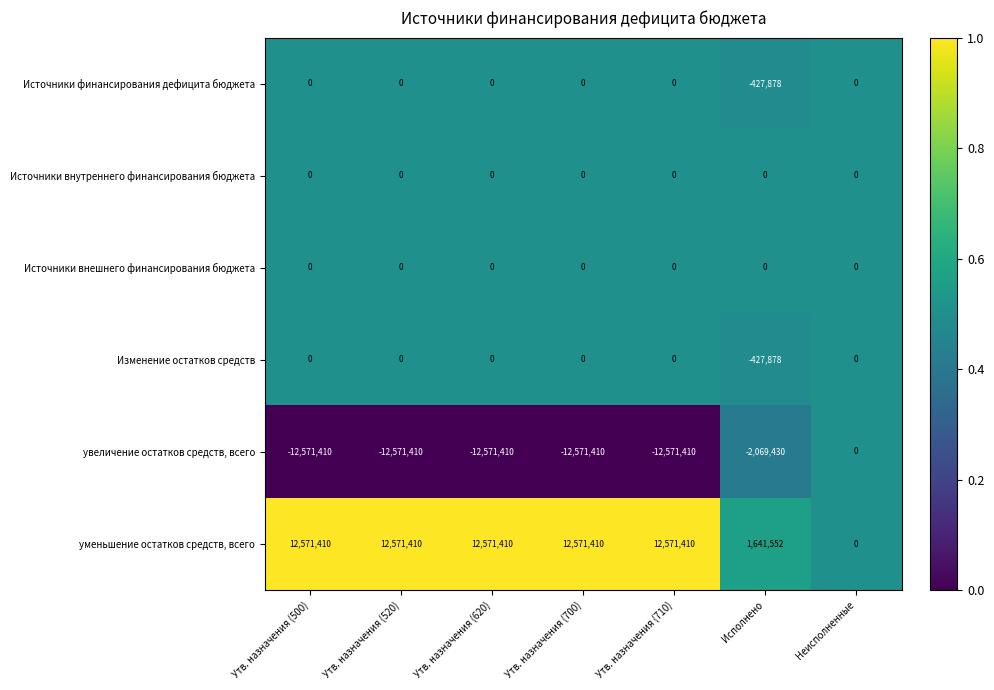

What is the average value of the уменьшение остатков средств, всего series?

9214086